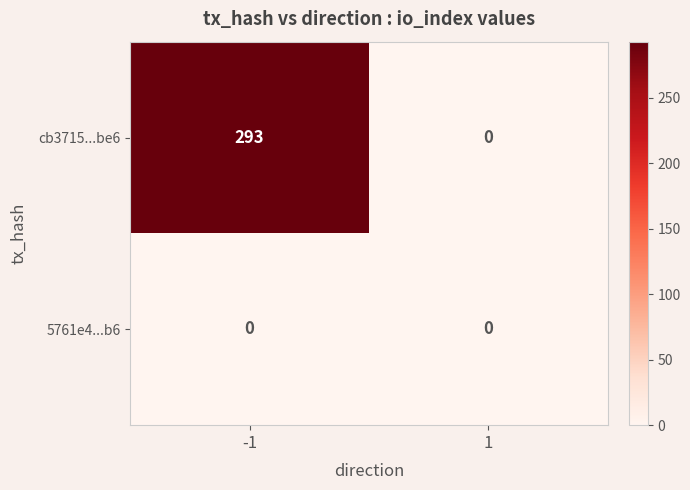

What is the greatest value displayed?

293